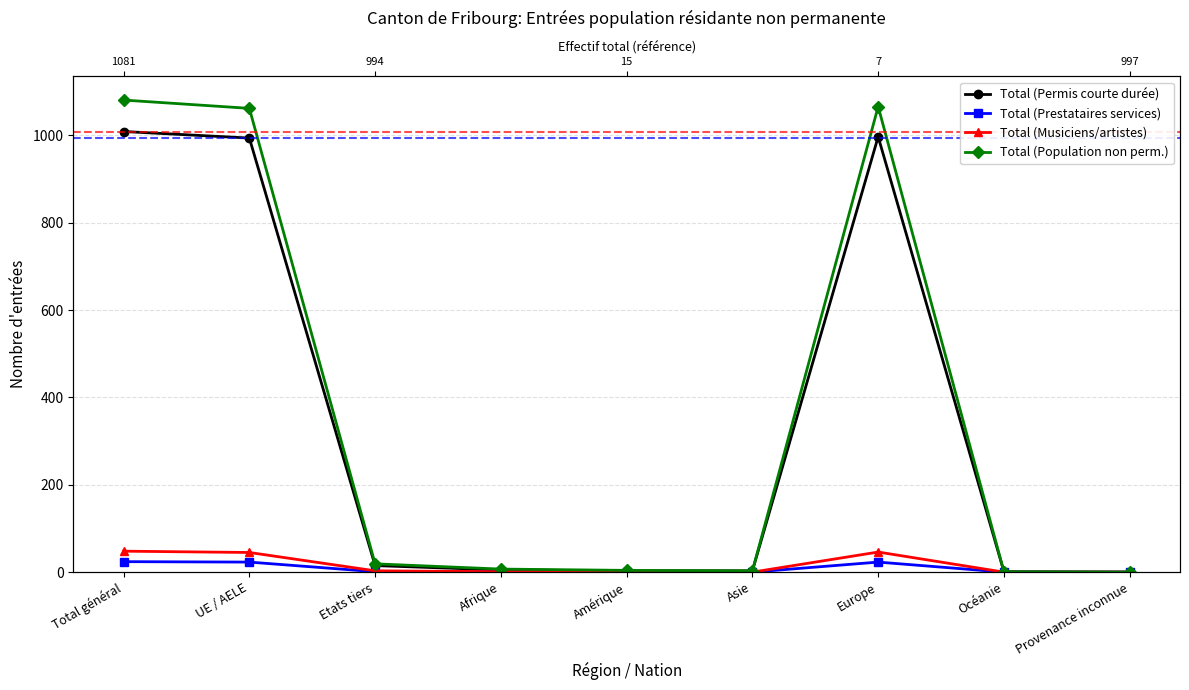

What is the label of the 2nd point from the left?

UE / AELE